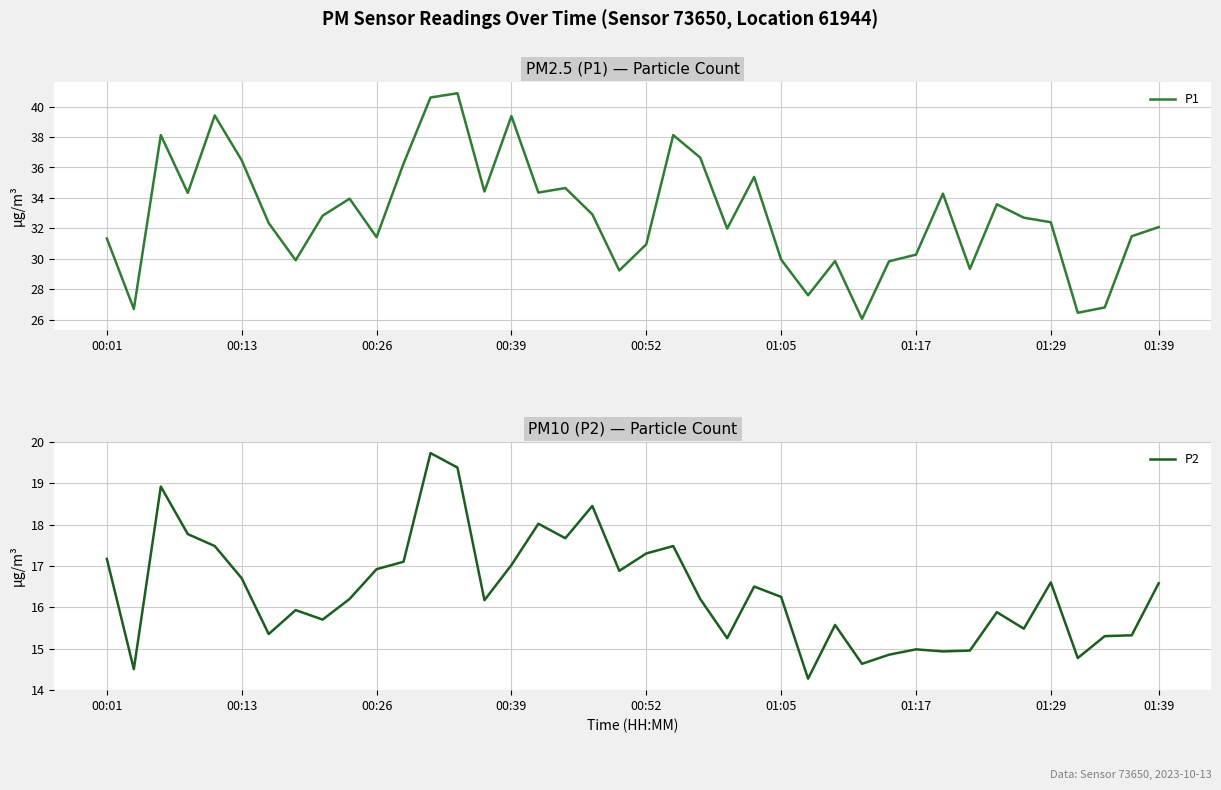

Rank the series by their average value, from lowest to highest.

P2, P1